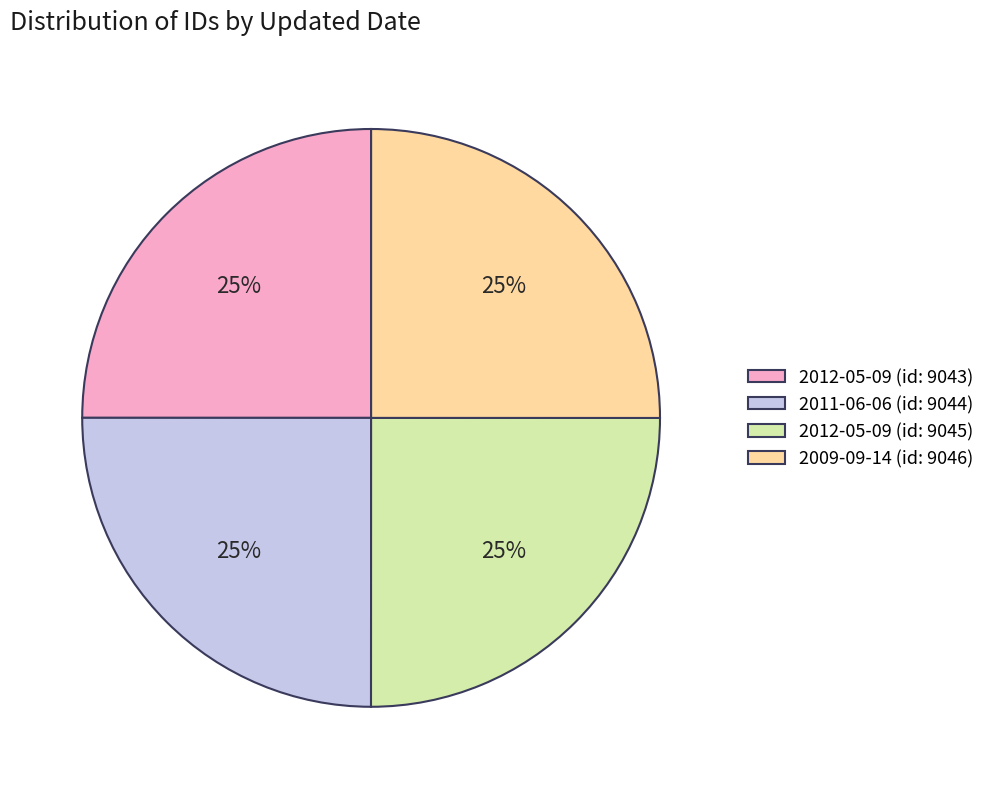

Approximately how many times larger is the value at 2009-09-14 (id: 9046) compared to 2012-05-09 (id: 9043)?

1.0